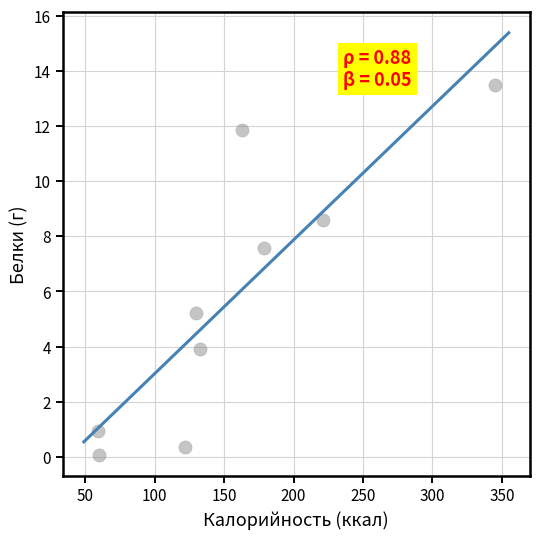

What is the range of Y values (max minus min)?

13.4